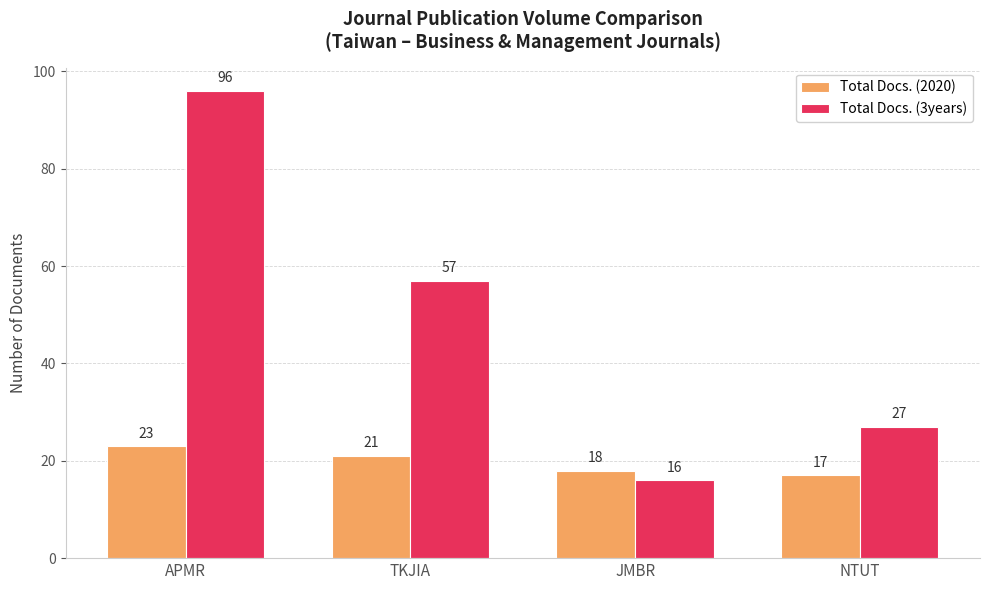

What is the sum of all Total Docs. (2020) values?

79